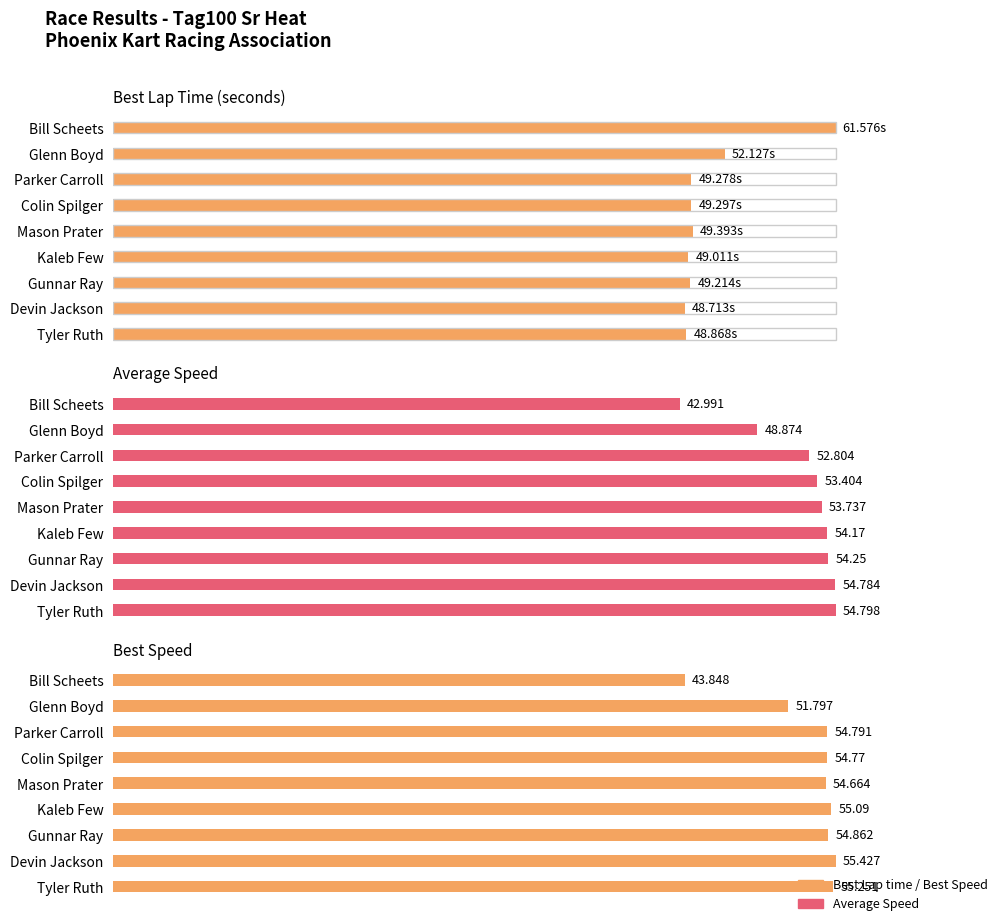

Rank the series at Parker Carroll from highest to lowest value.

Best Speed, Average Speed, Best Lap time